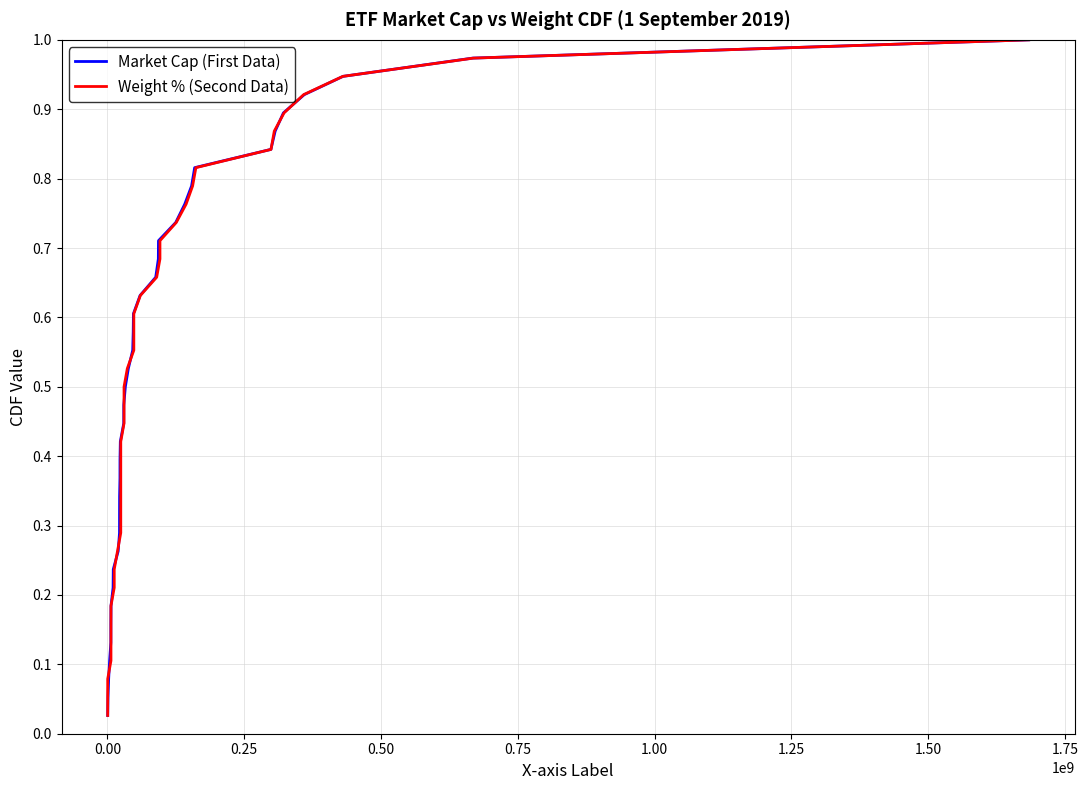

Which series has the largest range (max minus min)?

Market Cap (First Data)